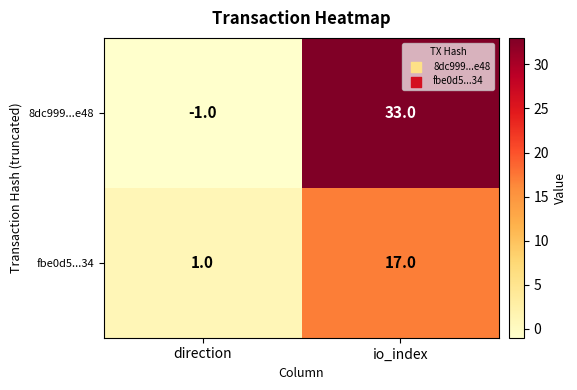

The 8dc999...e48 series shows 12 at io_index. True or false?

False